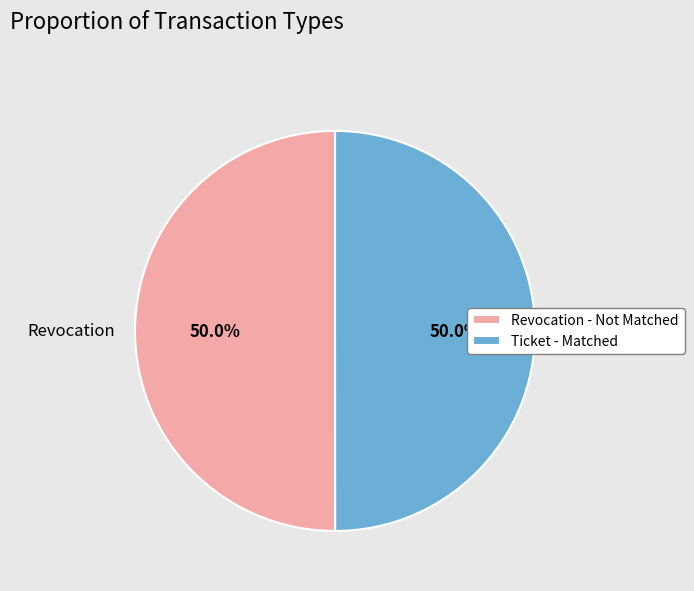

To the nearest percent, what percentage of the pie is Ticket?

50%